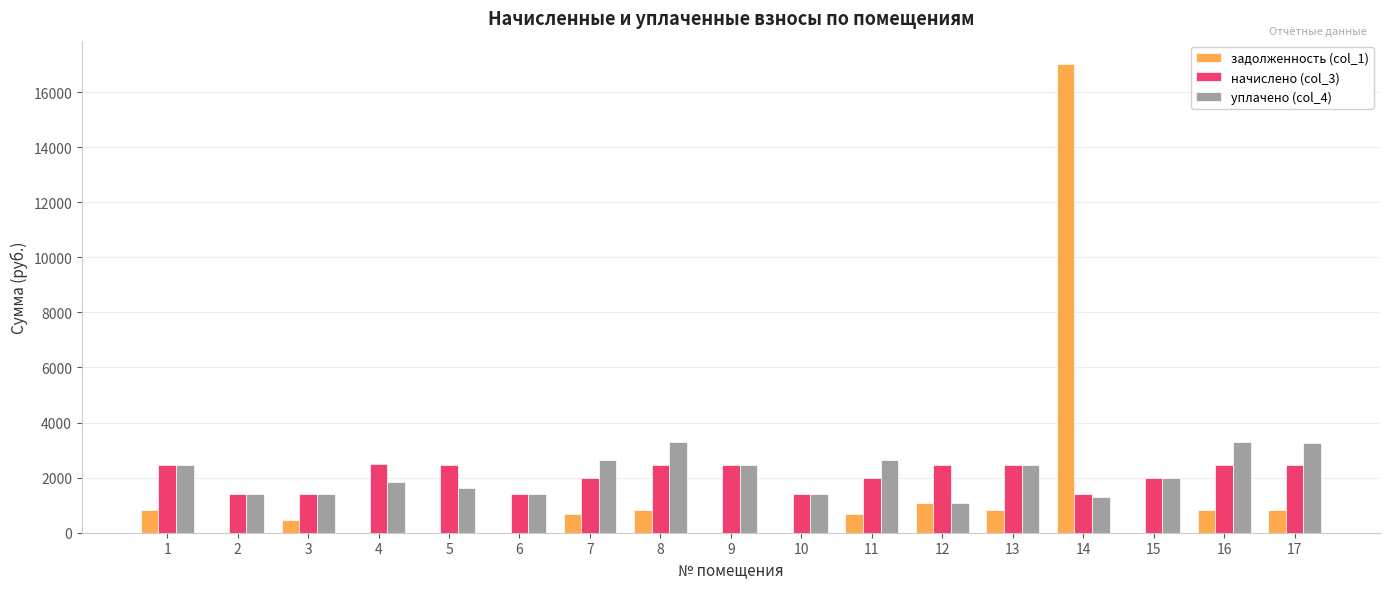

Between 2 and 7, which series saw the biggest shift?

уплачено (col_4)